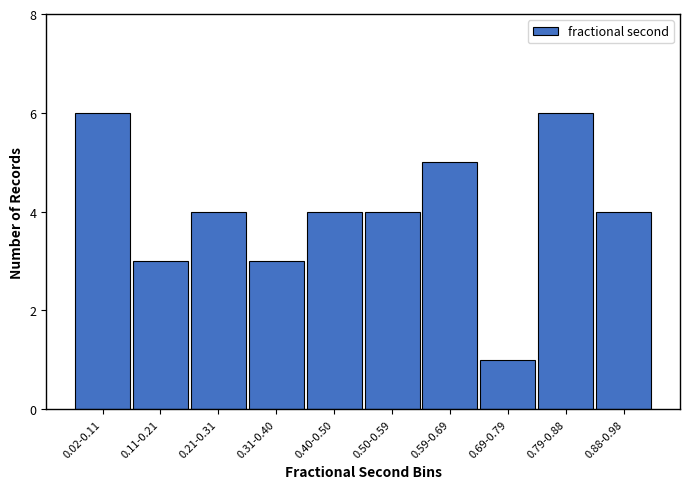

Reading left to right, transcribe all the data shown in this chart.

6	3	4	3	4	4	5	1	6	4